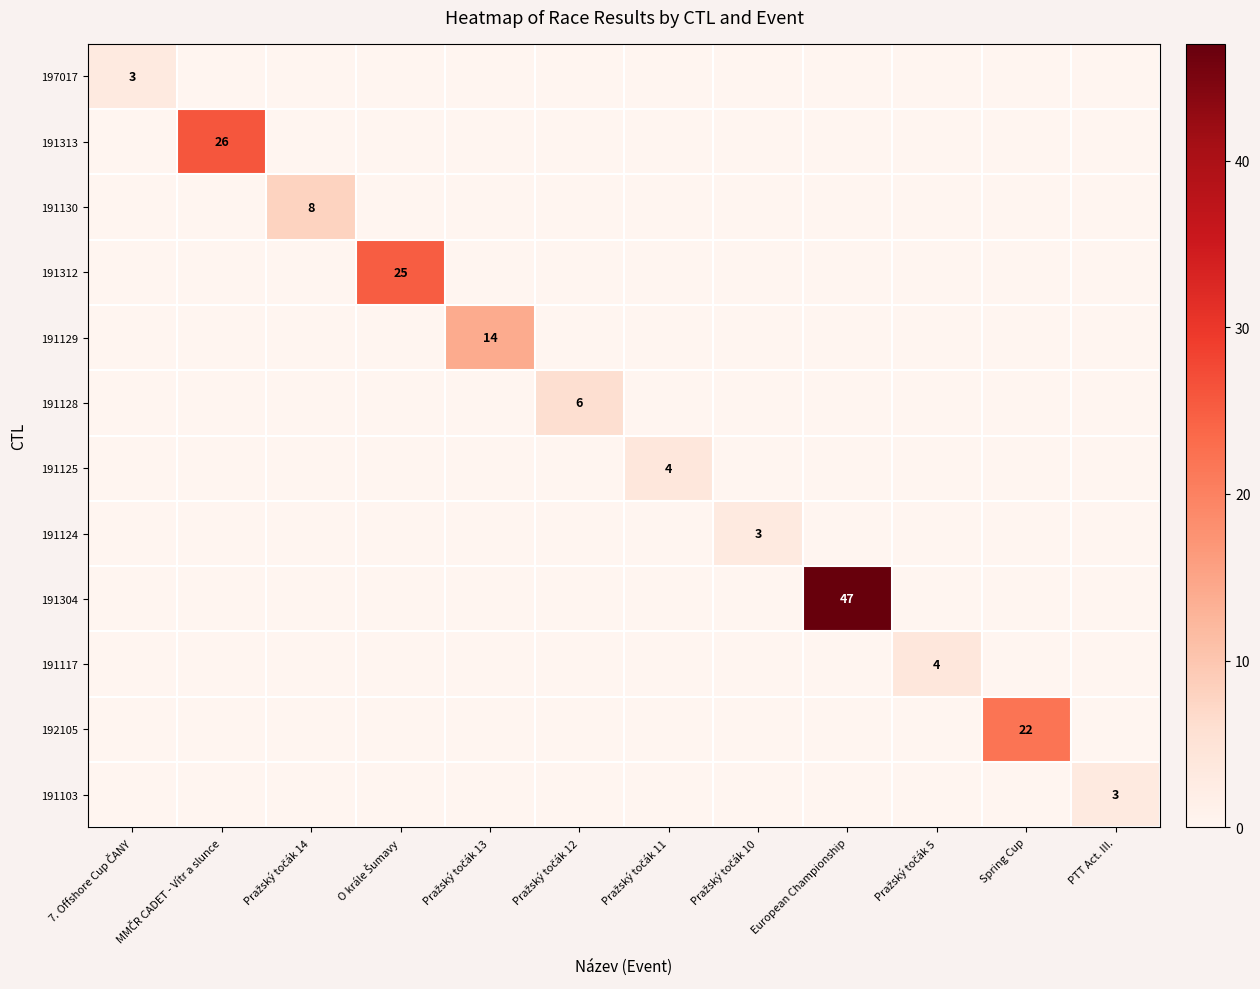

The value of 191312 at MMČR CADET - Vítr a slunce is 0. True or false?

True